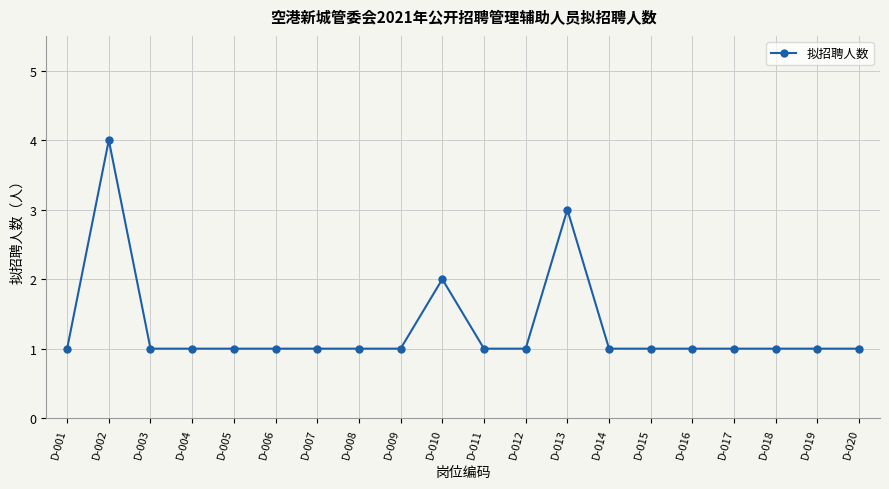

Reading right to left, what are all the values shown in this chart?

1	1	1	1	1	1	1	3	1	1	2	1	1	1	1	1	1	1	4	1